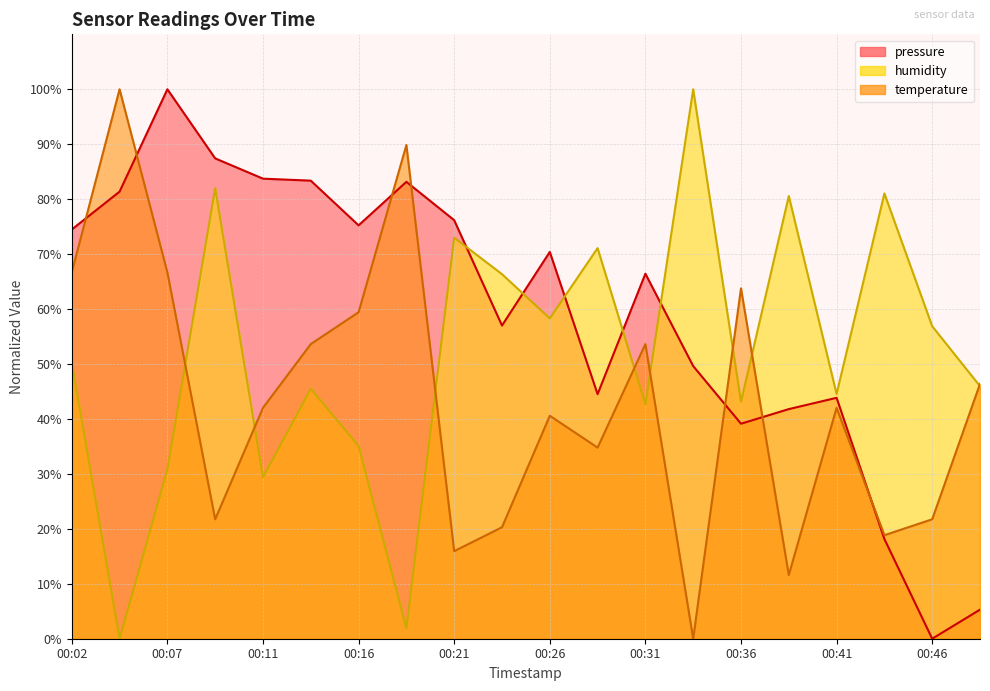

How many positive values does the temperature series have?

19